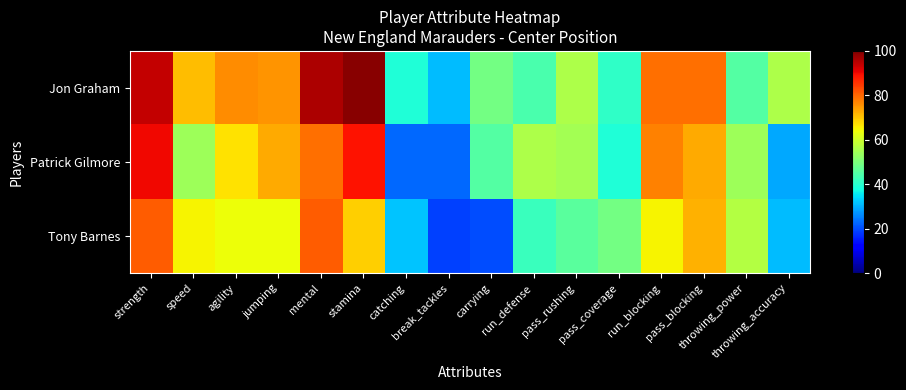

Which category has the lowest value across all series?

break_tackles